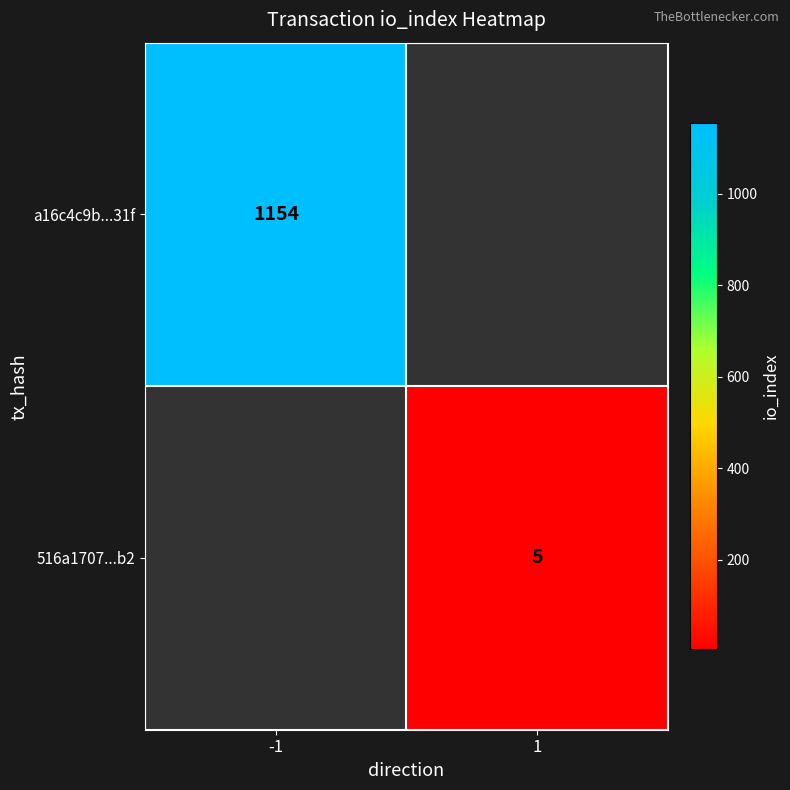

The 516a1707...b2 series shows 3 at 1. True or false?

False